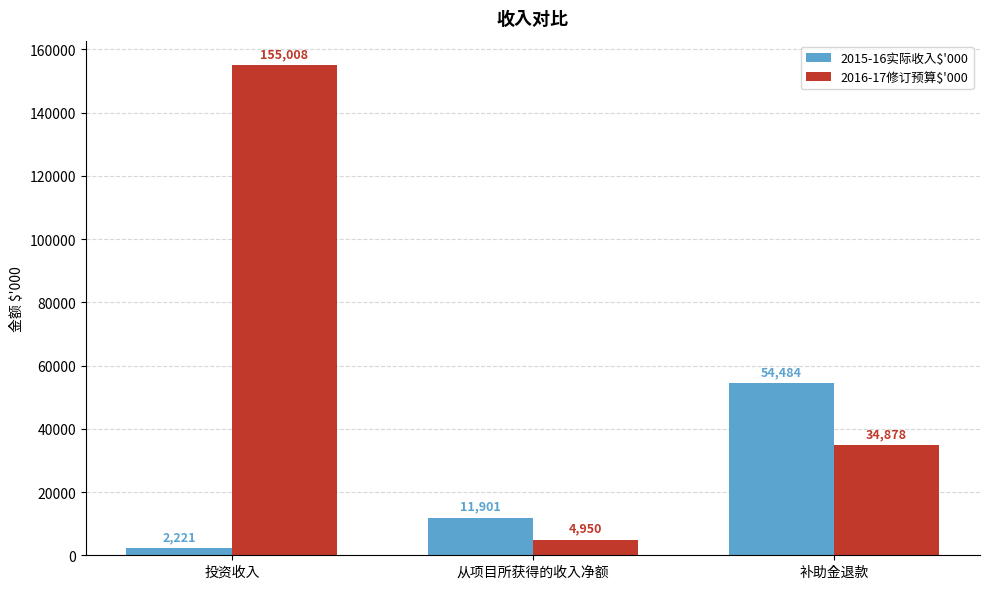

Read the 2015-16实际收入$'000 value at 投资收入, to the nearest 50.

2200